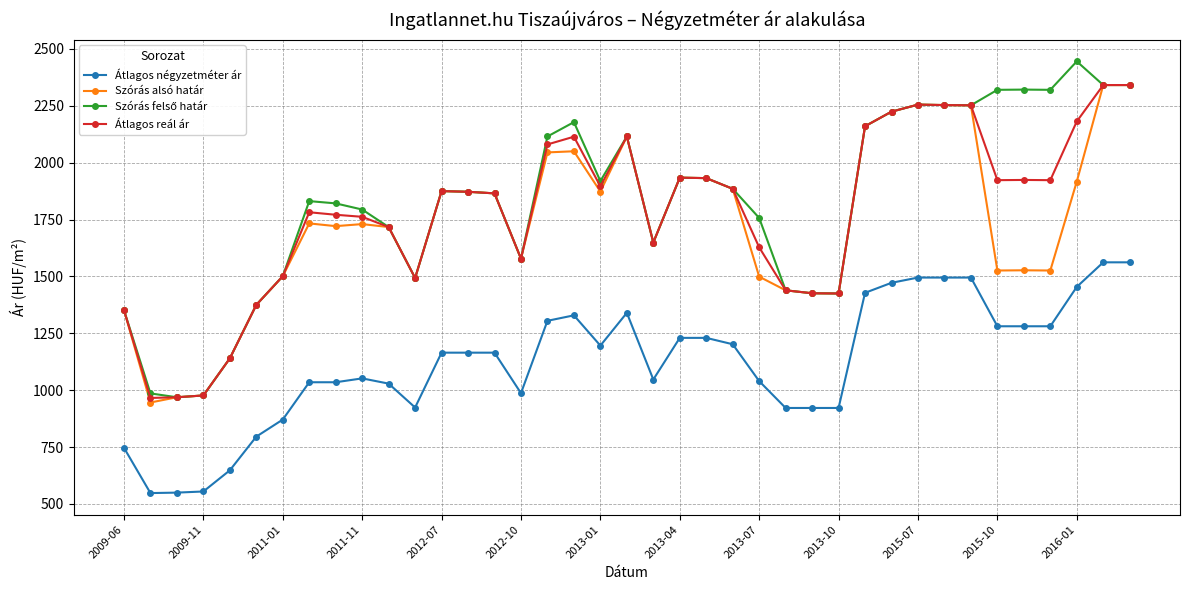

At how many categories does at least one series exceed 1687?

26